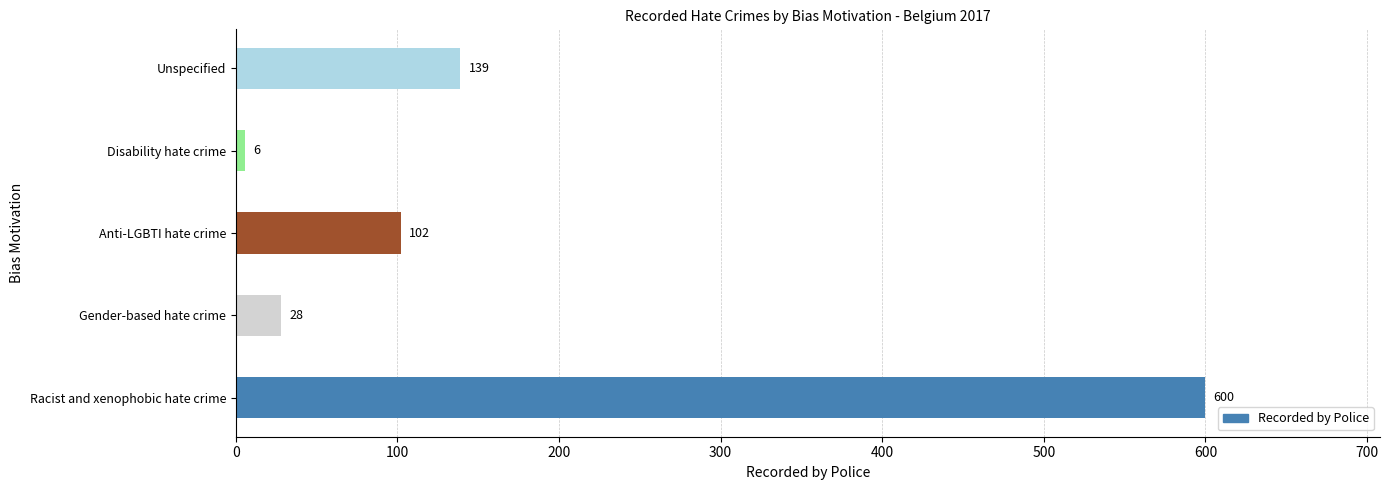

Reading top to bottom, extract all data points from this chart.

Unspecified=139	Disability hate crime=6	Anti-LGBTI hate crime=102	Gender-based hate crime=28	Racist and xenophobic hate crime=600